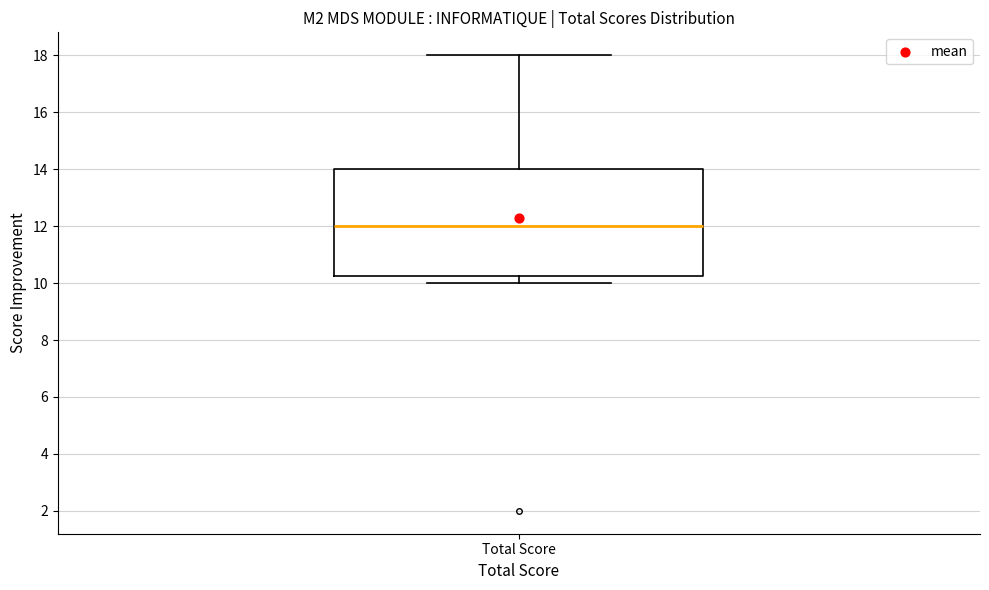

Transcribe this box plot: give where the median line is, the range the box spans, and where the two whiskers end, as read against the y-axis. The values are not printed on the chart, so give them approximately, as read against the axis.

median 12.0, box 10.2 to 14.0, whiskers 10.0 to 18.0